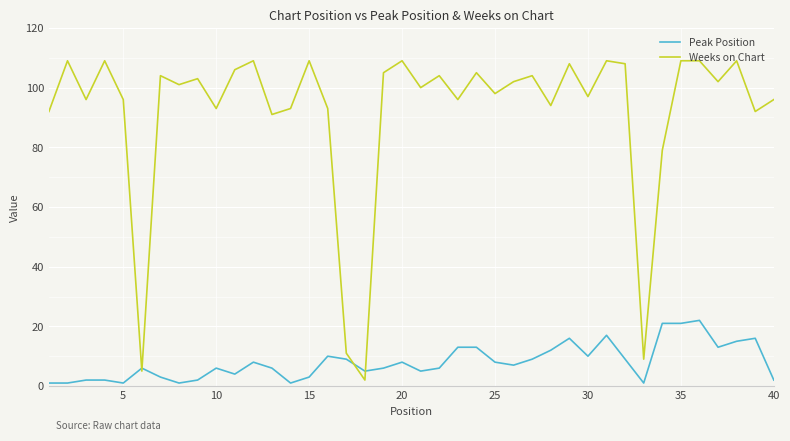

After their last crossing, which series has the higher values: Weeks on Chart or Peak Position?

Weeks on Chart